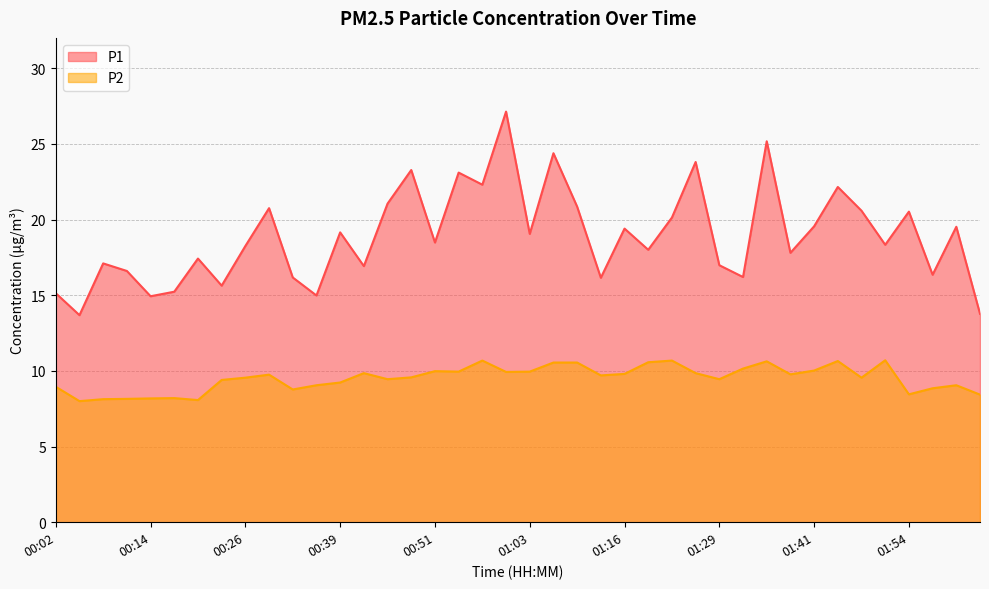

Reading right to left, extract all data points from this chart.

P1: 02:04=13.8	02:01=19.5	01:58=16.4	01:54=20.5	01:51=18.3	01:48=20.6	01:45=22.1	01:41=19.6	01:38=17.8	01:35=25.2	01:32=16.2	01:29=17.0	01:26=23.8	01:23=20.1	01:19=18.0	01:16=19.4	01:13=16.1	01:10=20.9	01:06=24.4	01:03=19.1	01:00=27.1	00:57=22.3	00:54=23.1	00:51=18.5	00:48=23.3	00:45=21.1	00:42=16.9	00:39=19.1	00:35=15.0	00:32=16.2	00:29=20.8	00:26=18.2	00:23=15.6	00:20=17.4	00:17=15.2	00:14=14.9	00:11=16.6	00:08=17.1	00:05=13.7	00:02=15.1
P2: 02:04=8.4	02:01=9.1	01:58=8.8	01:54=8.4	01:51=10.7	01:48=9.6	01:45=10.7	01:41=10.0	01:38=9.8	01:35=10.6	01:32=10.2	01:29=9.4	01:26=9.8	01:23=10.7	01:19=10.6	01:16=9.8	01:13=9.7	01:10=10.6	01:06=10.6	01:03=9.9	01:00=9.9	00:57=10.7	00:54=9.9	00:51=10.0	00:48=9.6	00:45=9.4	00:42=9.8	00:39=9.2	00:35=9.1	00:32=8.8	00:29=9.8	00:26=9.6	00:23=9.4	00:20=8.1	00:17=8.2	00:14=8.2	00:11=8.2	00:08=8.1	00:05=8.0	00:02=8.9